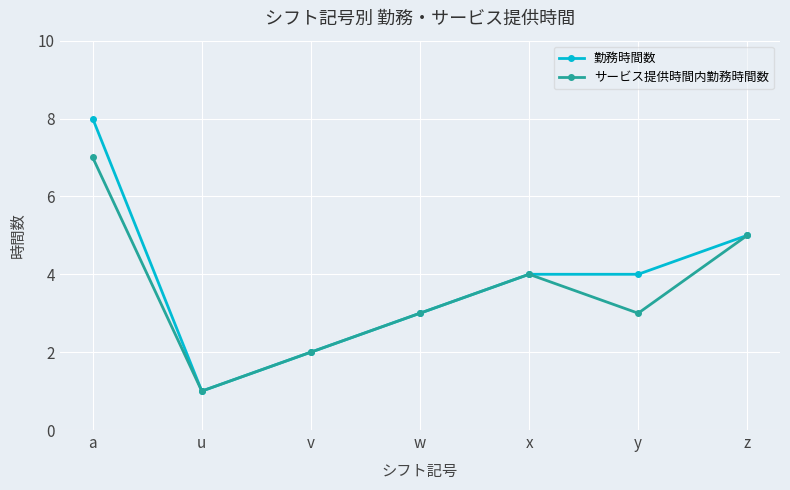

What is the total value across all series at v?

4